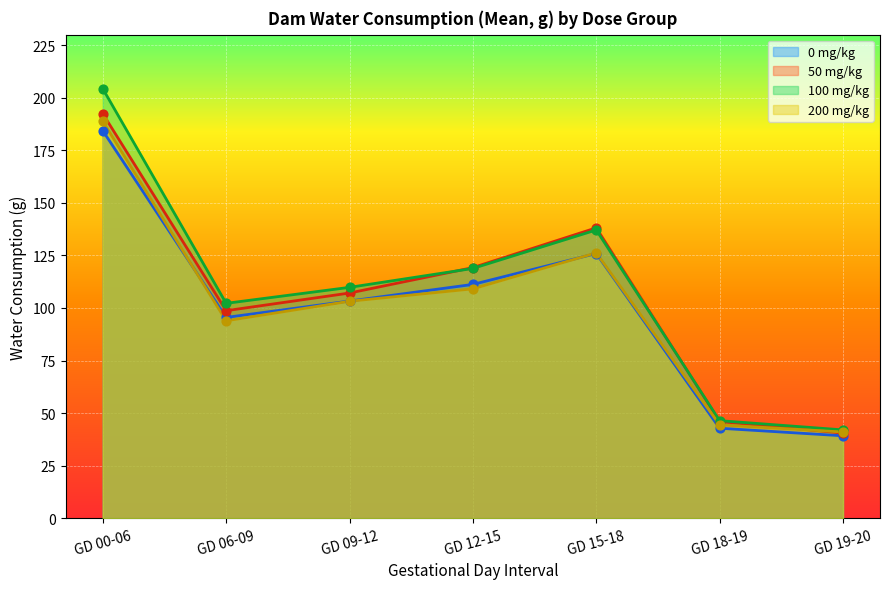

At which category is the sum across all series the highest?

GD 00-06